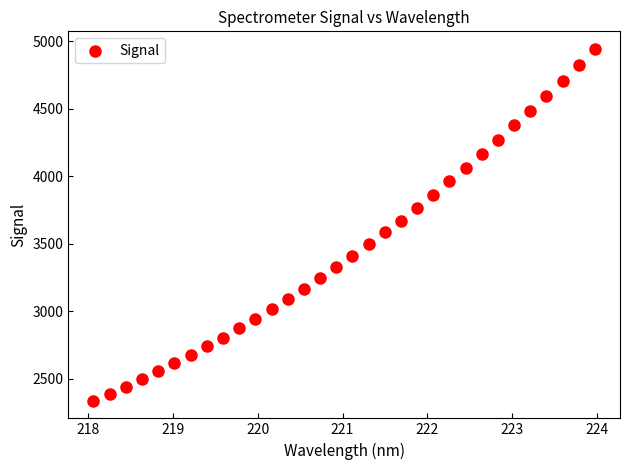

What is the range of X values (max minus min)?

5.9